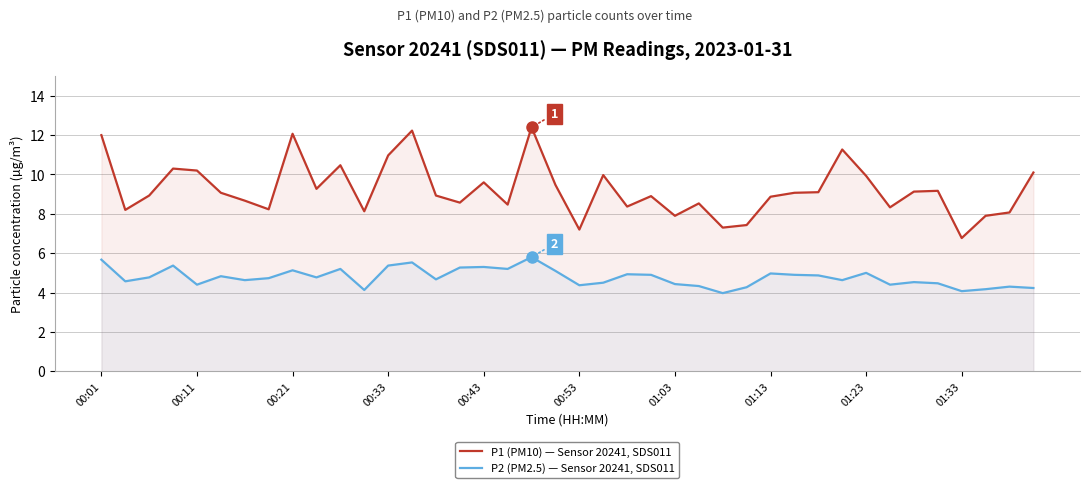

What is the smallest value displayed?

4.0